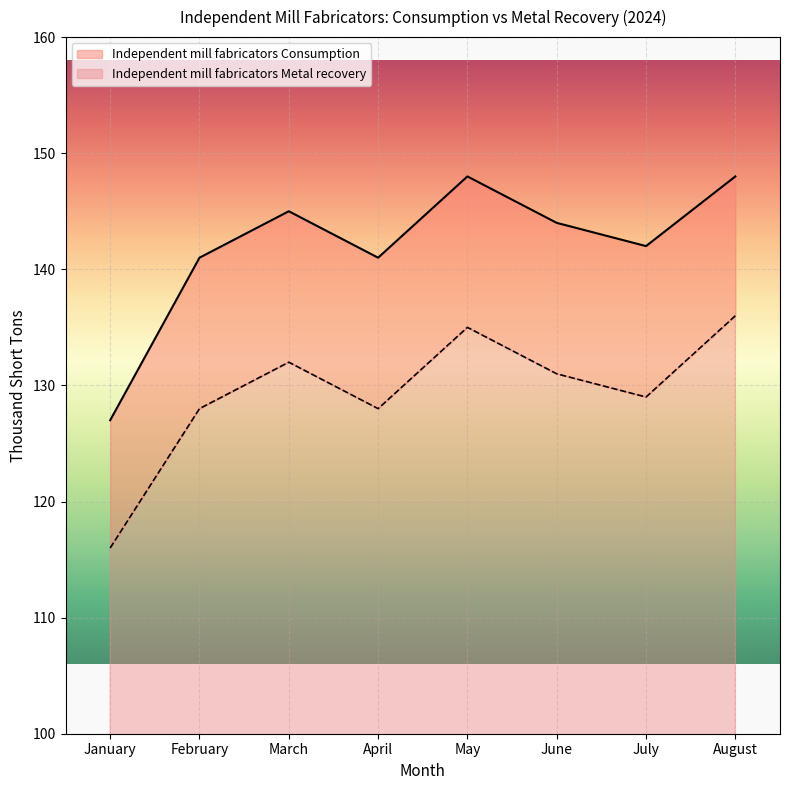

At which label is Independent mill fabricators Metal recovery closest to 126?

February